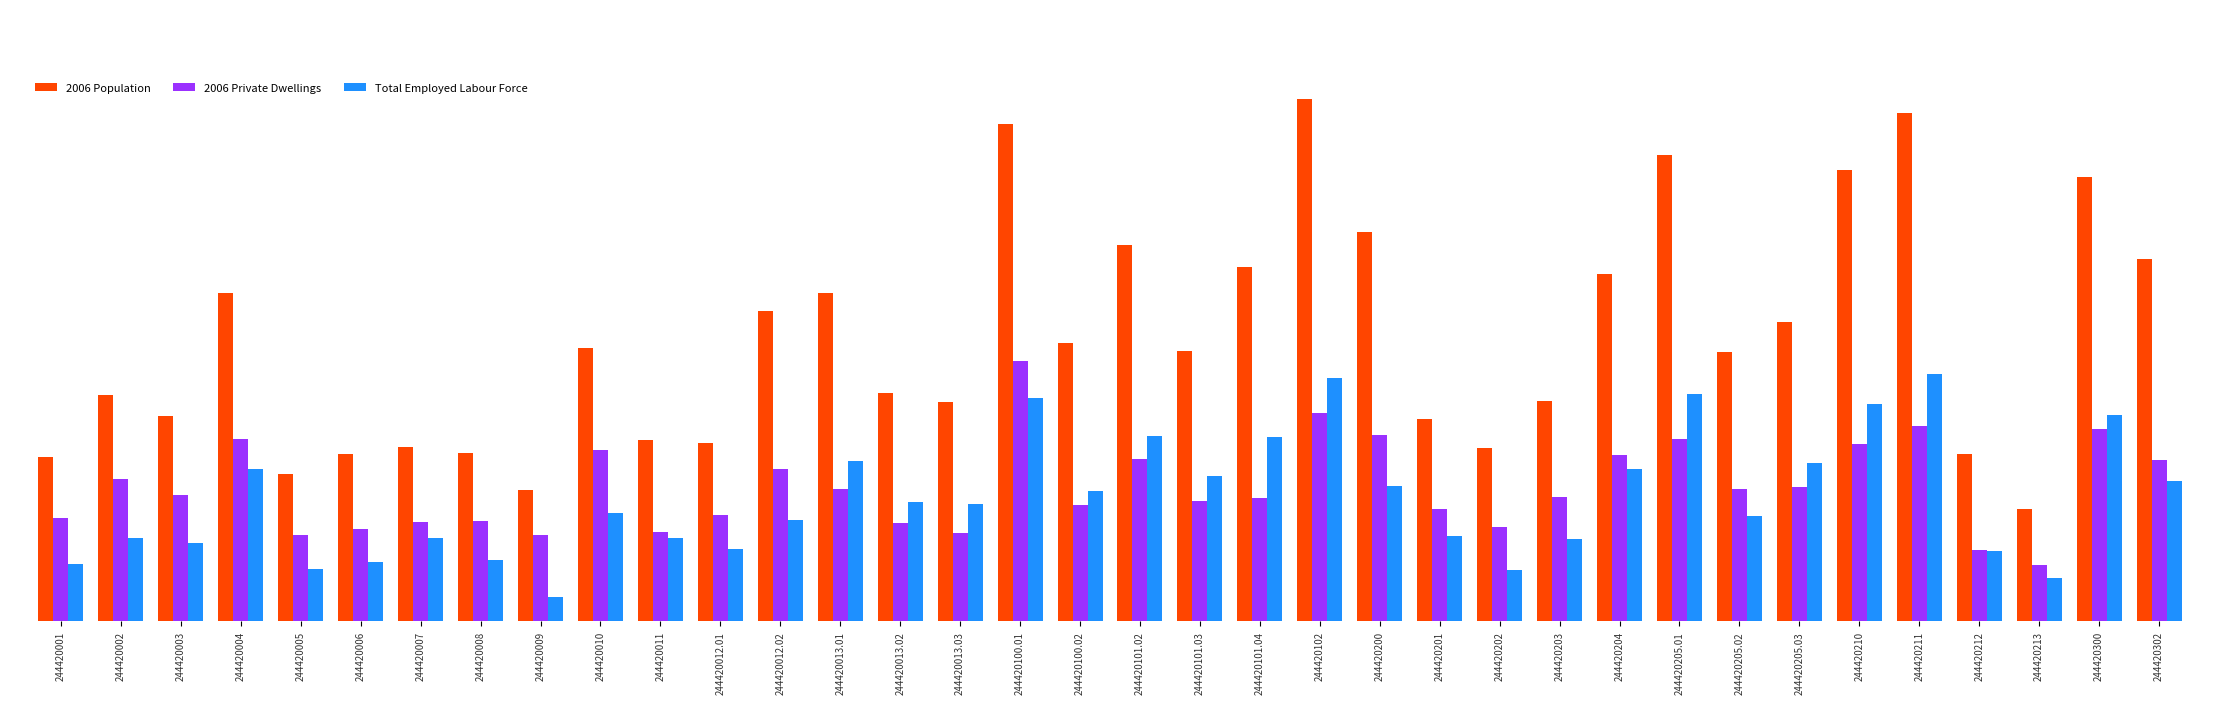

What position from the left is 244420200?

23